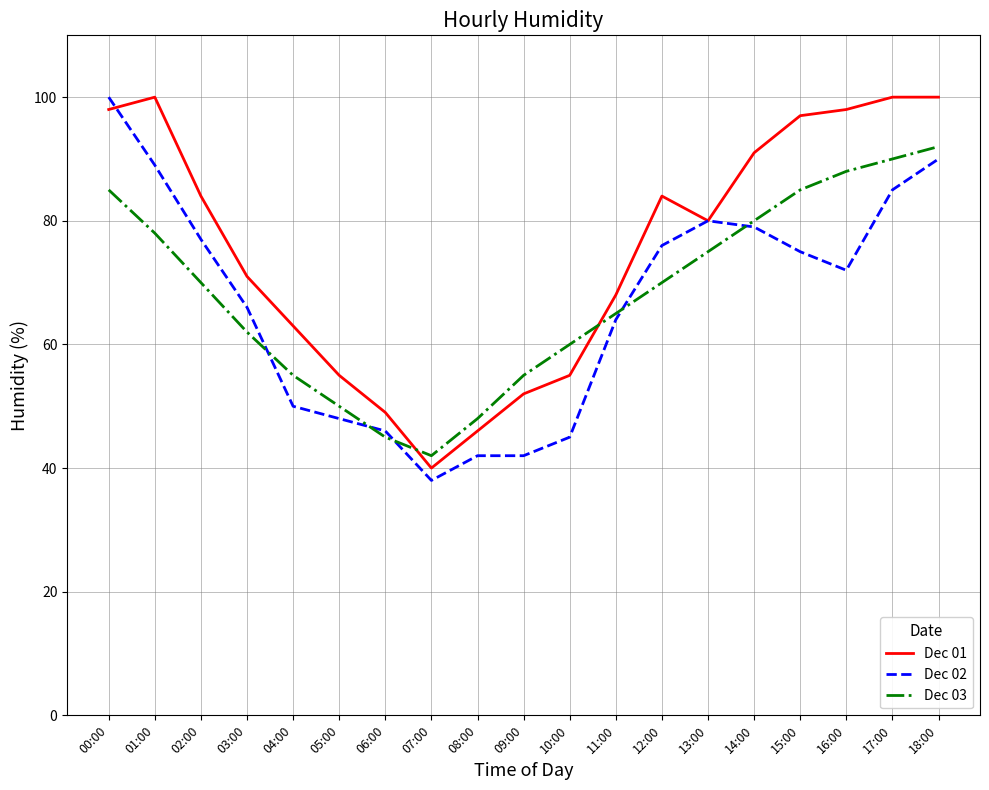

What are all the series names shown in the legend?

Dec 01, Dec 02, Dec 03